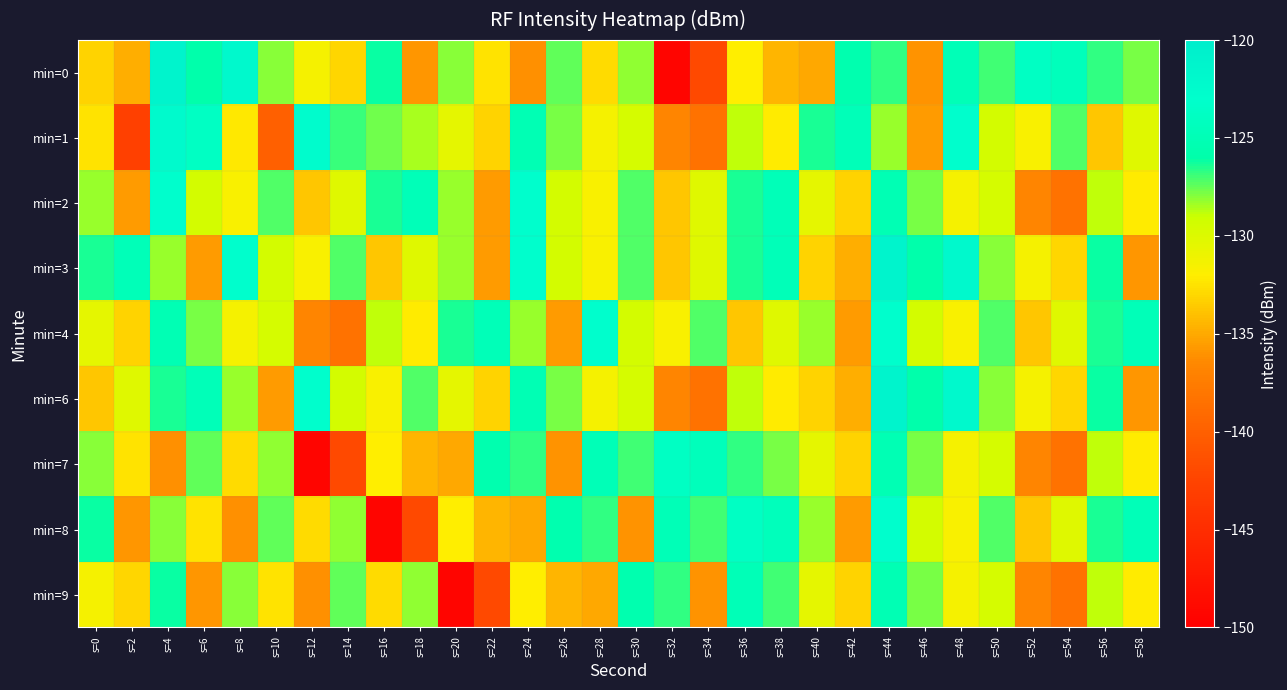

What is the smallest value displayed?

-149.4